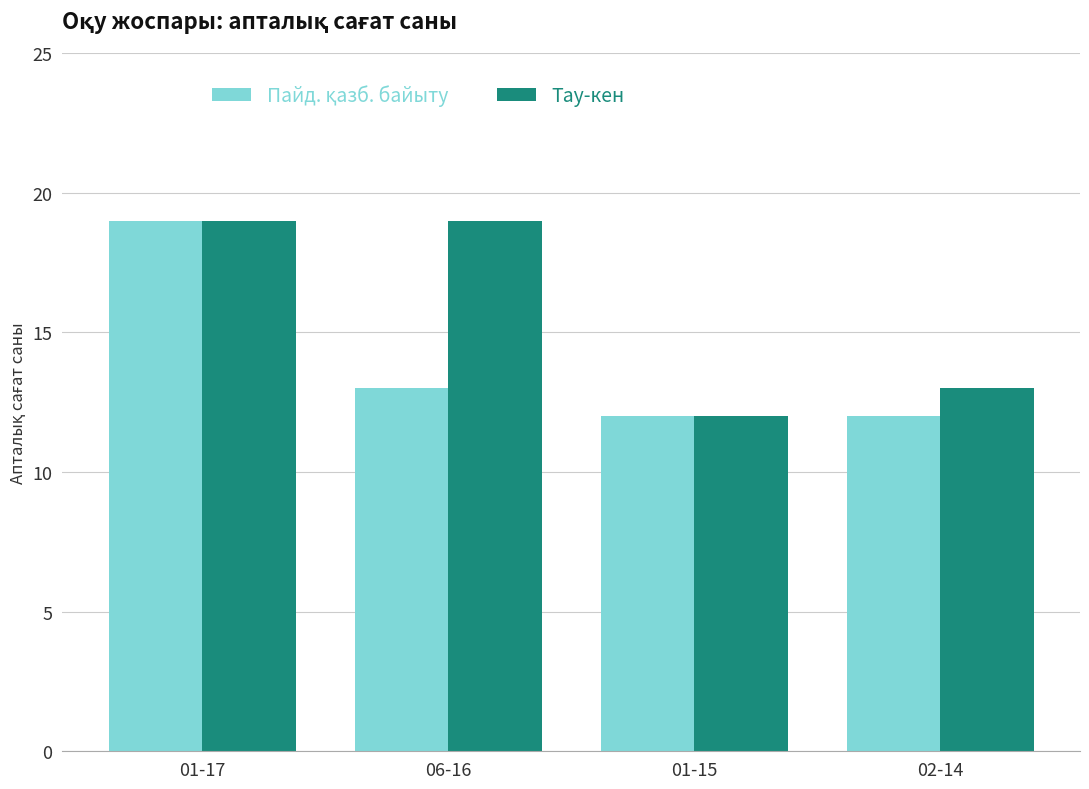

How many data points in Тау-кен are less than 19?

2